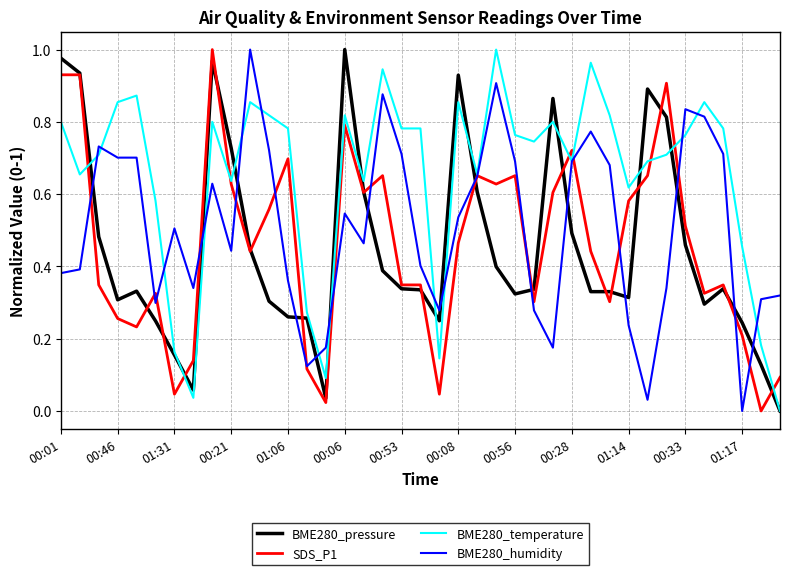

Which series ends up on top after the final intersection of BME280_humidity and BME280_pressure?

BME280_humidity